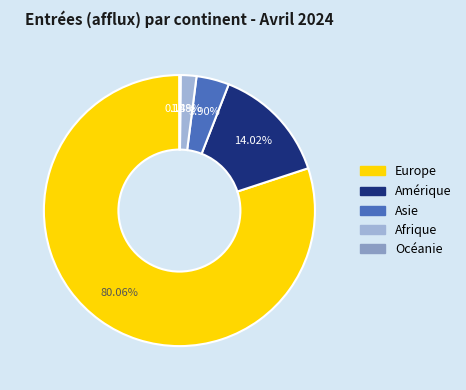

Is there any slice that represents more than half of the pie?

Yes